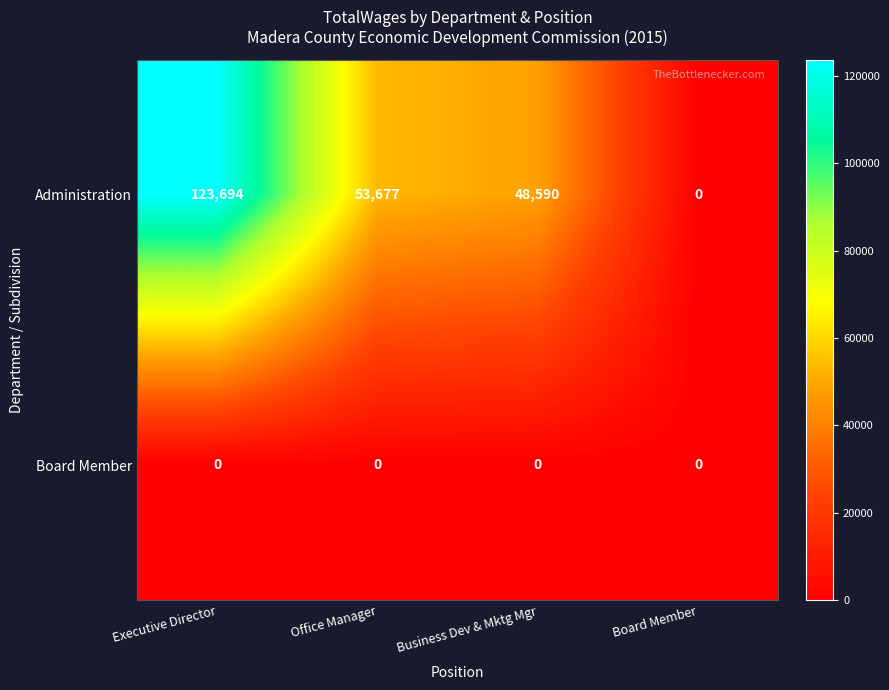

Rank the series by their average value, from lowest to highest.

Board Member, Administration